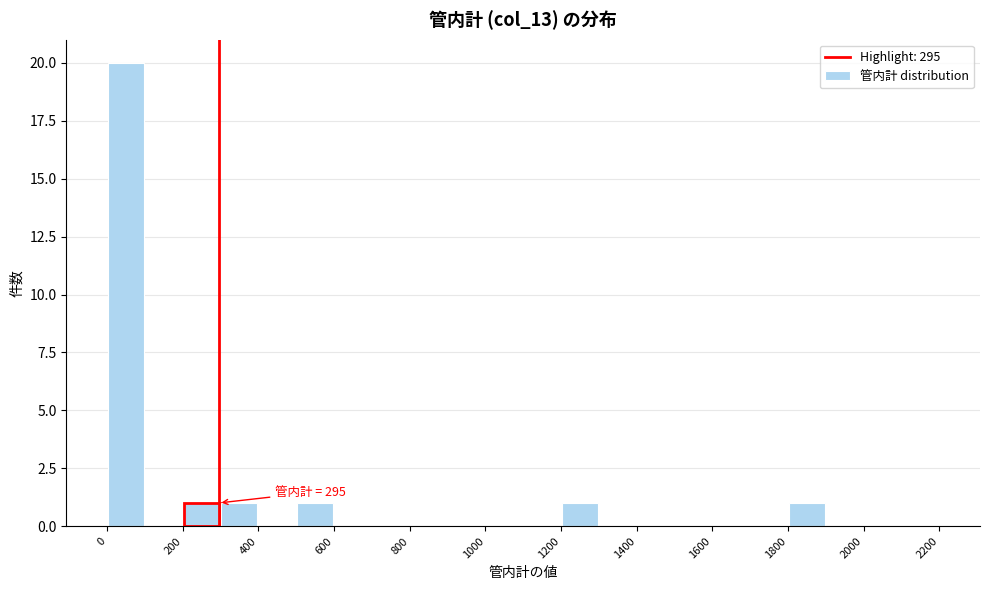

Which range on the x-axis has the tallest bar?

0 to 100